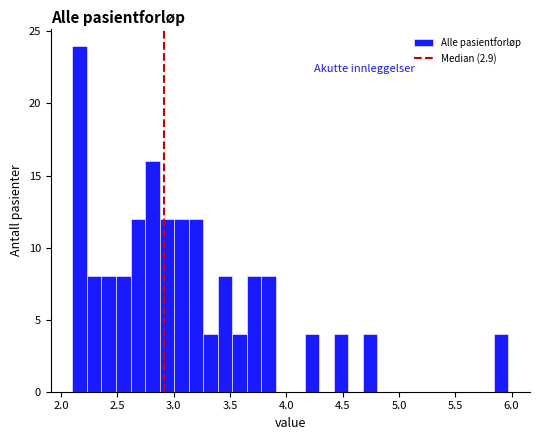

Around what value on the x-axis is the tallest bar? Give the approximate position of its centre, as read against the axis.

2.15